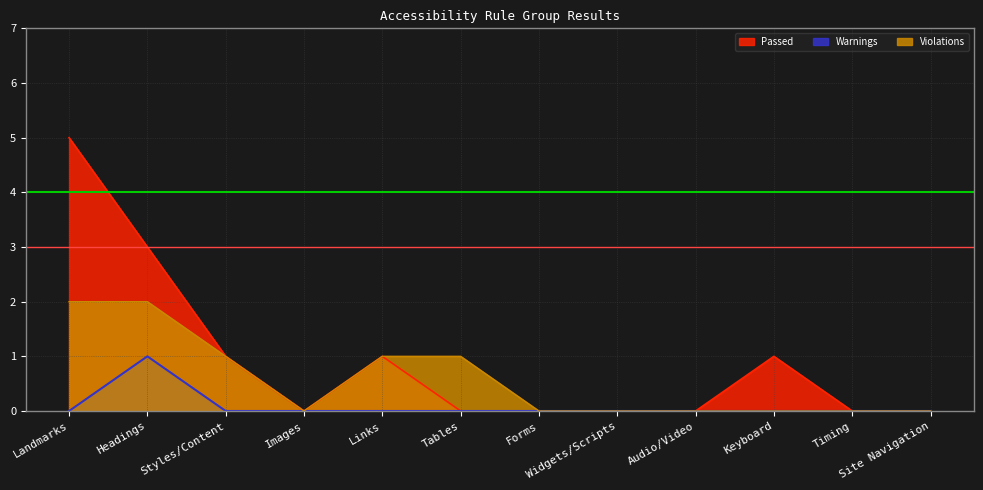

Where is Violations nearest to the value 1?

Styles/Content